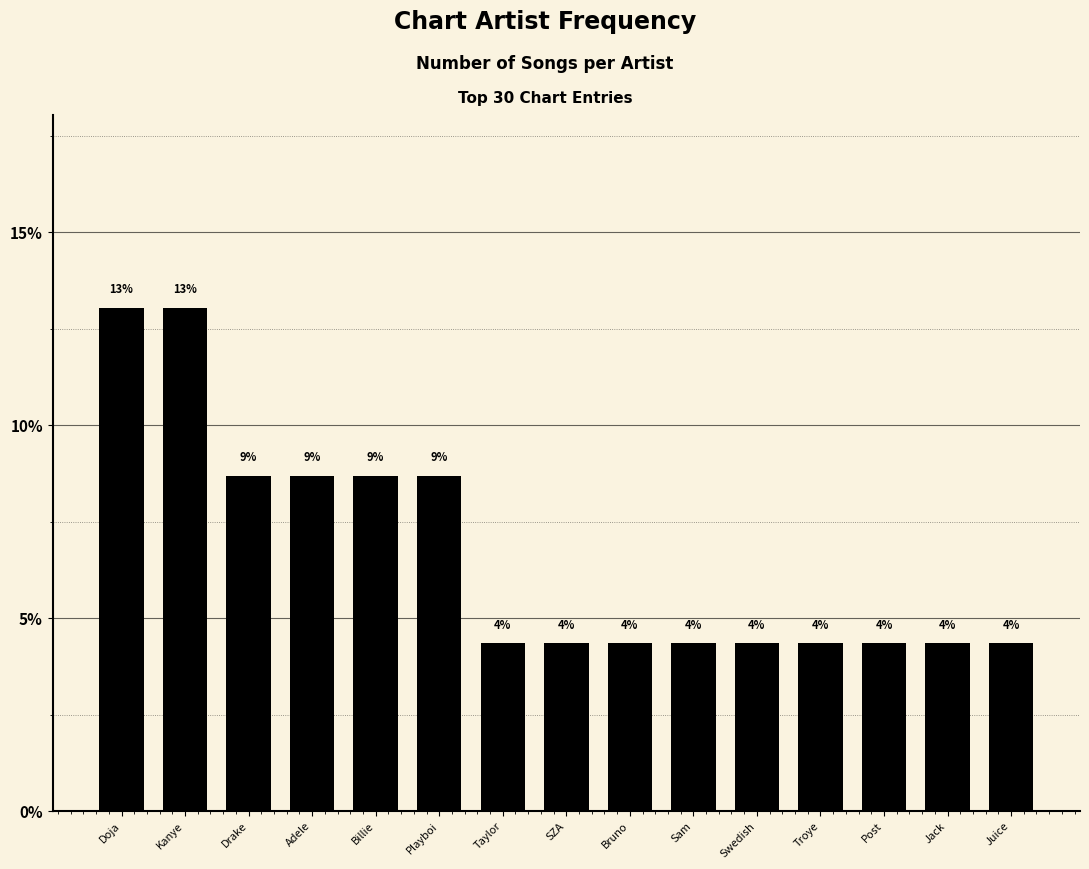

How many bars are there in total?

15